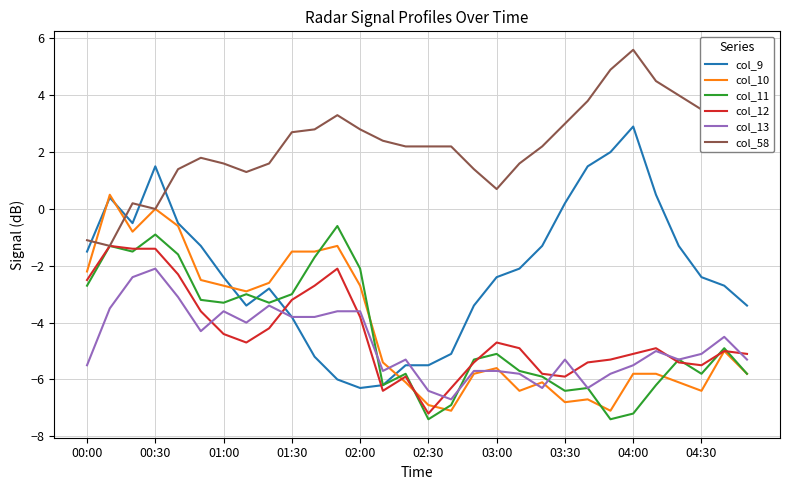

True or false: col_13 and col_58 cross at least once.

False